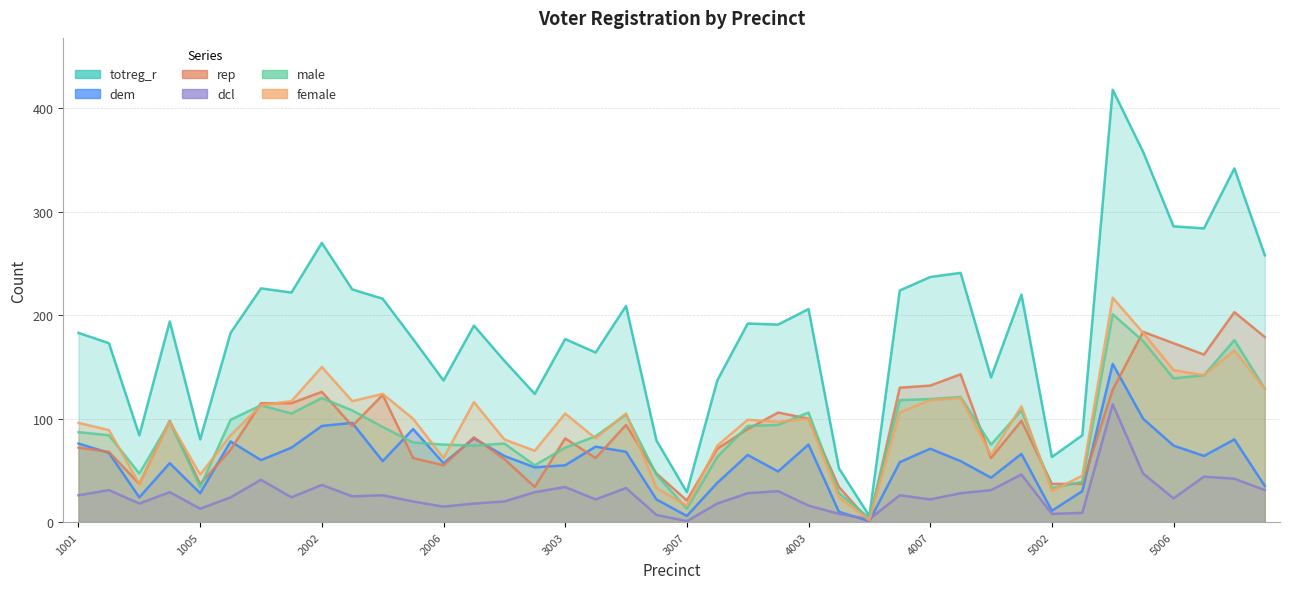

What is the value of the dem point at the 11th from the left?

59